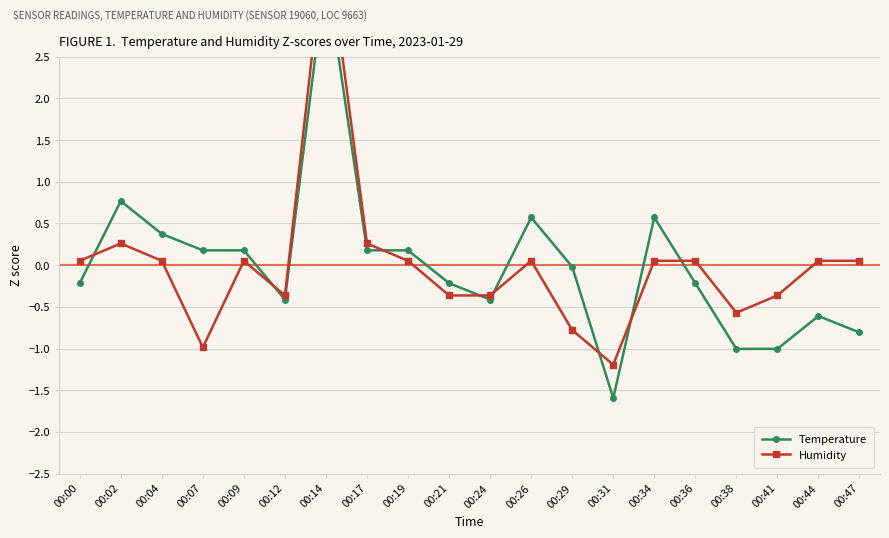

In Temperature, how many points are higher than both neighbors (excluding endpoints)?

5